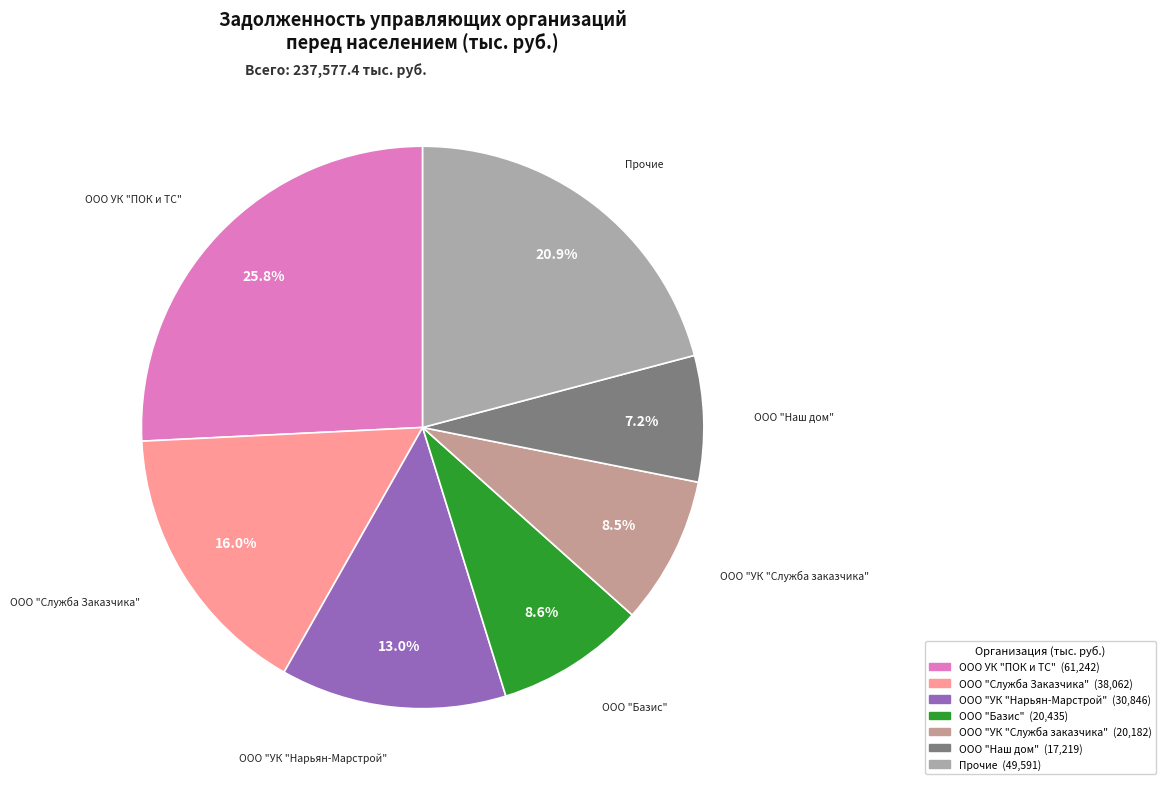

How many segments does this pie chart have?

7